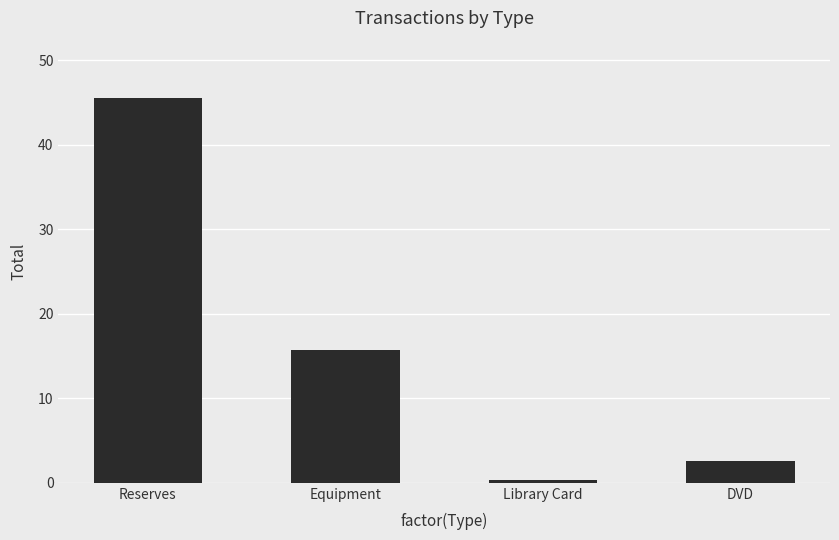

Is it true that the value at Equipment is 15.7?

True